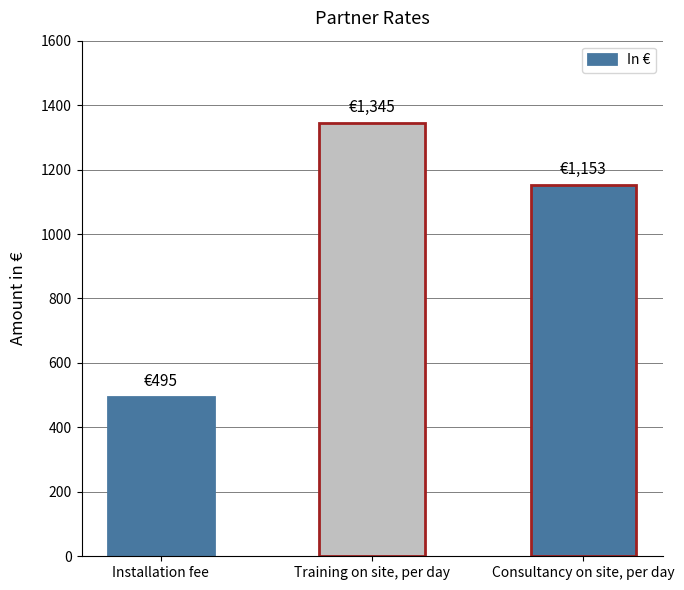

Rank the categories by value from highest to lowest.

Training on site, per day, Consultancy on site, per day, Installation fee